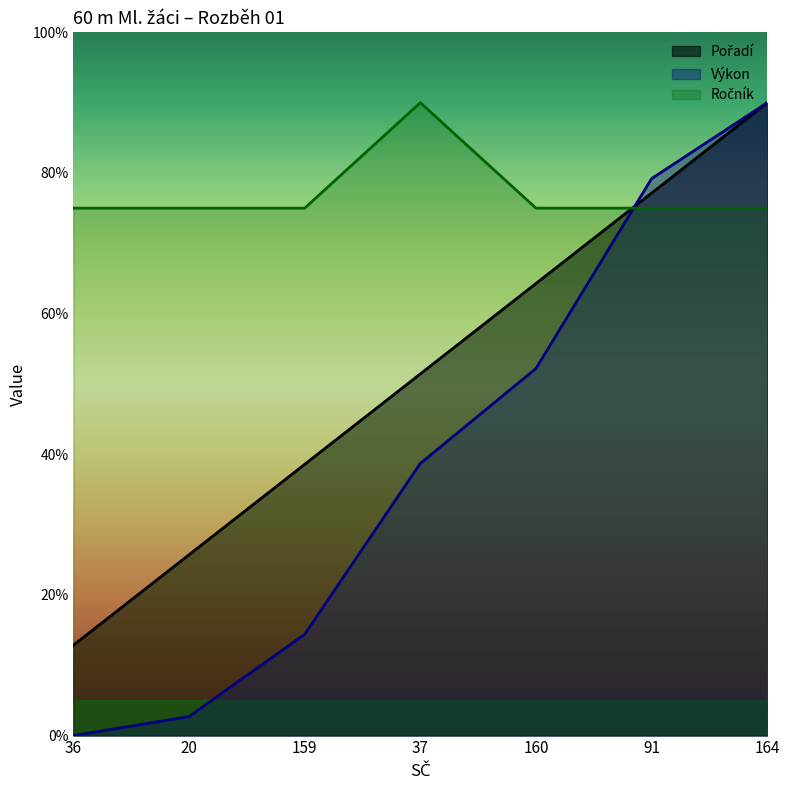

Count the number of data series in this chart.

3